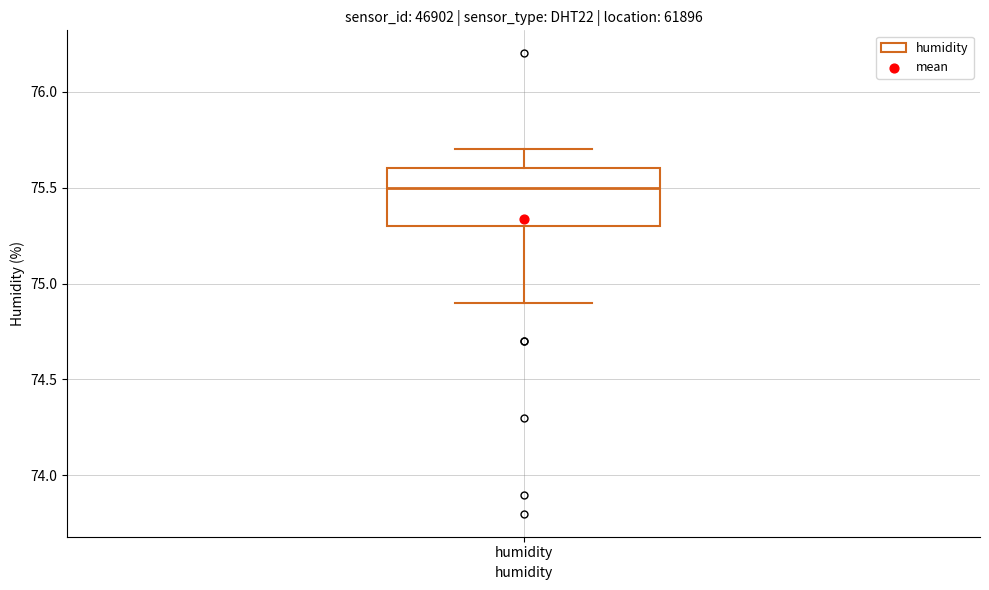

Read this box plot against the y-axis: the position of the median line, the range covered by the box, and the ends of both whiskers. The values are not printed on the chart, so give them approximately, as read against the axis.

median 75.5, box 75.3 to 75.6, whiskers 74.9 to 75.7